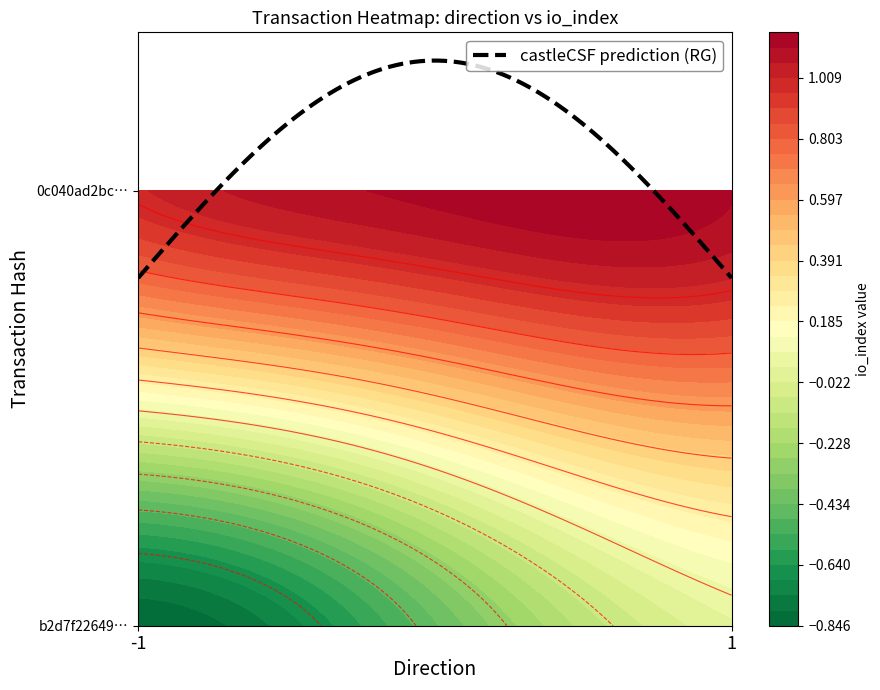

Rank the series by their average value, from lowest to highest.

b2d7f22649235439307041896fec38b8ccfa1f5, 0c040ad2bc860a2ec5a1beb6b14a0cc40c54cce